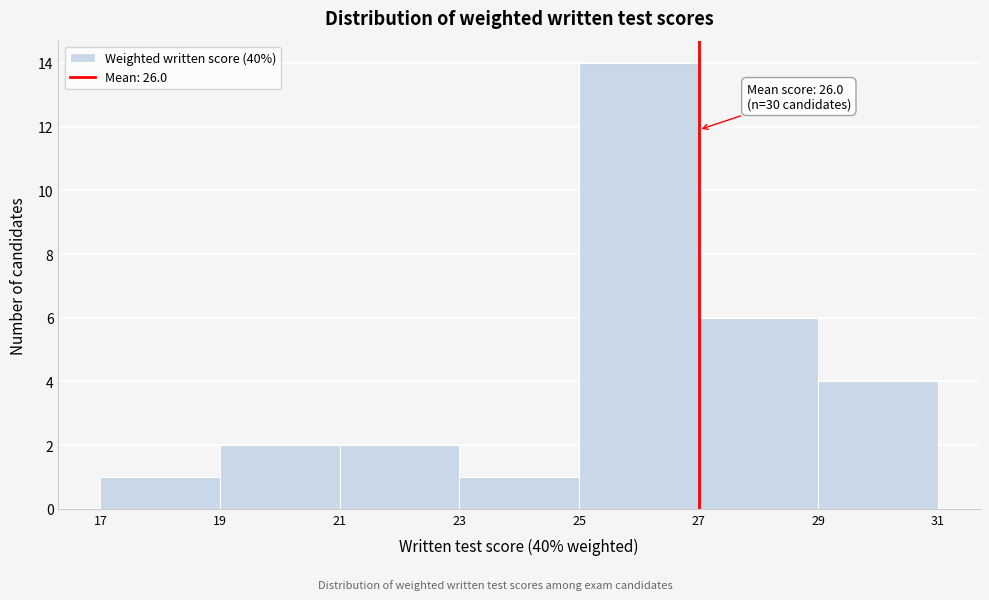

Over which range of the x-axis is the bar tallest?

25 to 27